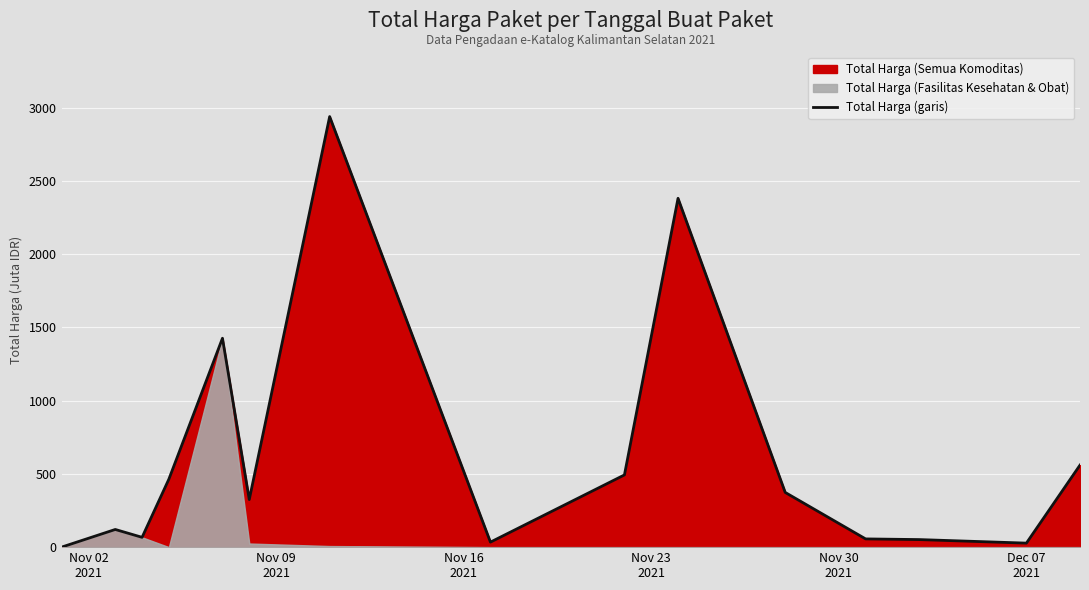

What is the highest value of the Total Harga (garis) series?

2939.0